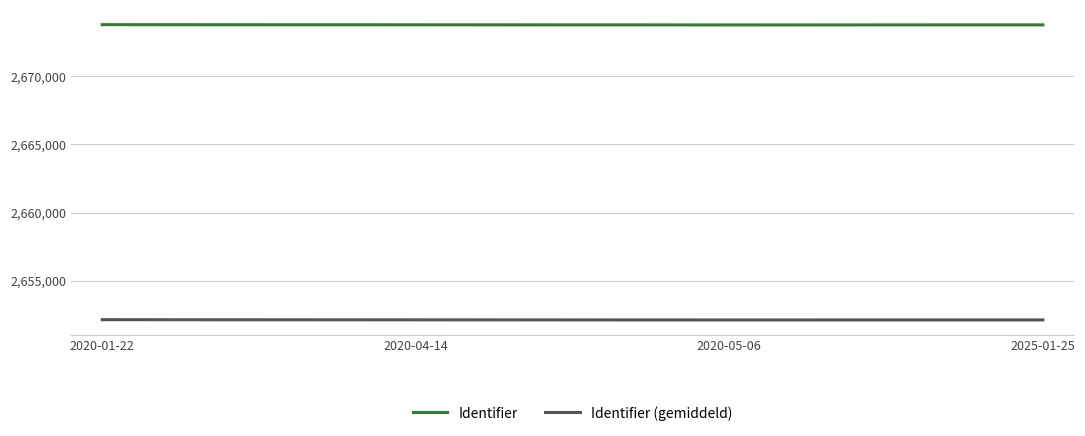

What is the approximate value of Identifier (gemiddeld) at 2020-01-22?

2652151